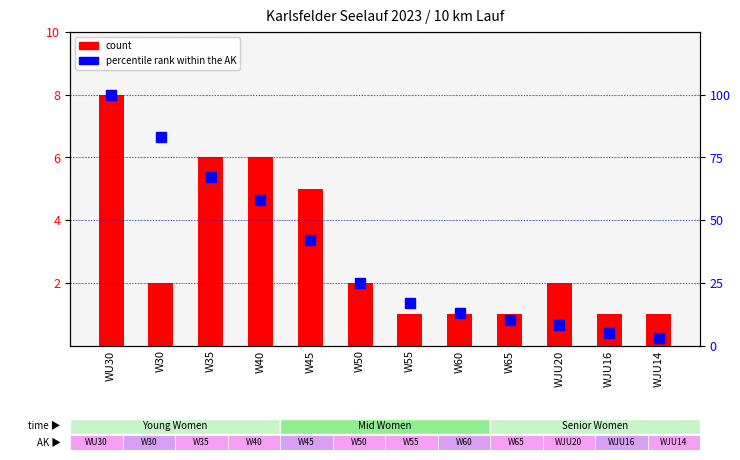

What is the spread (max minus min) of values at W30?

81